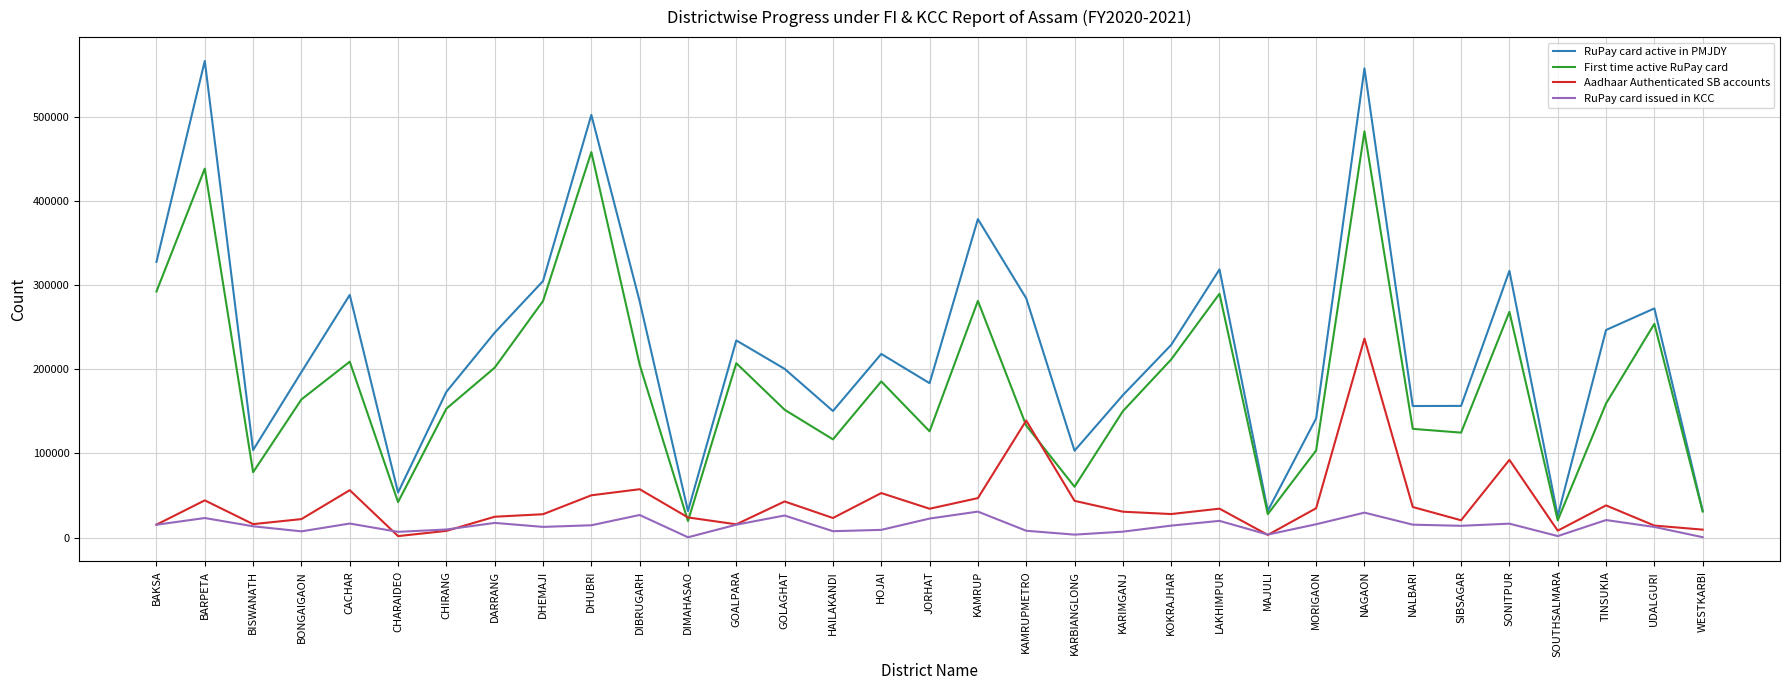

Does the chart display data point markers on the line(s)?

No